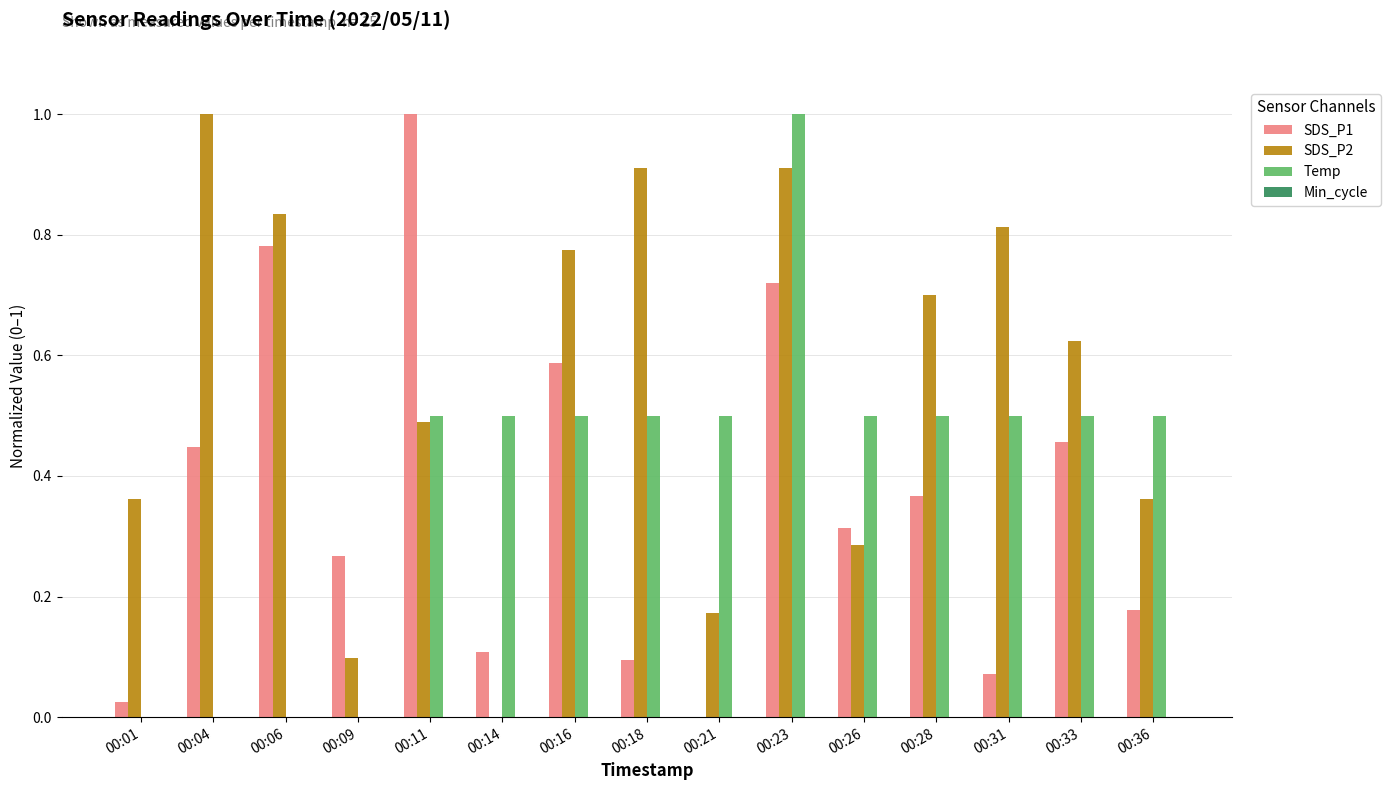

Are the bars horizontal?

No